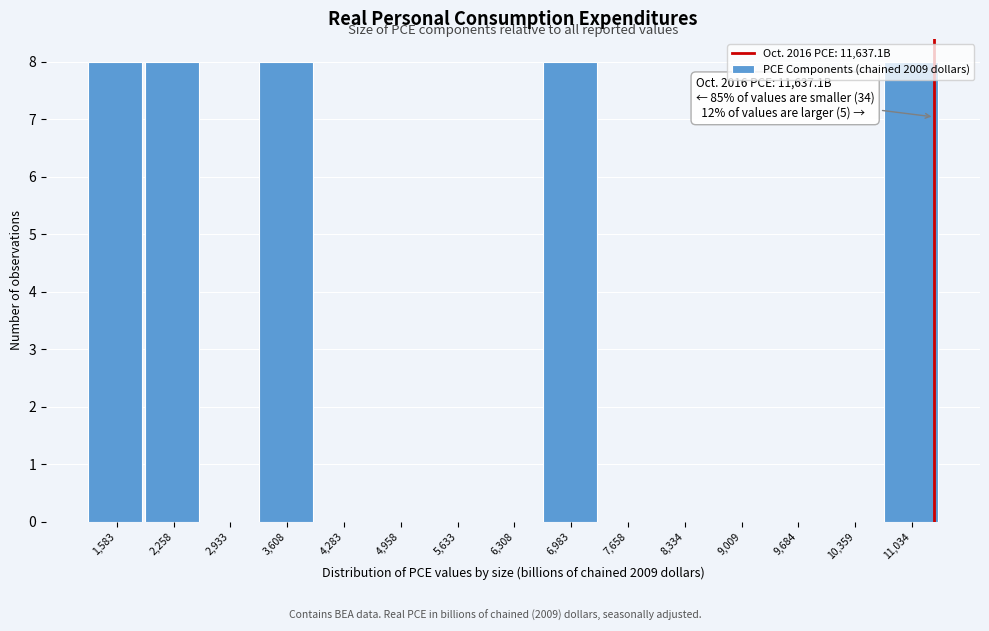

What is the greatest value displayed?

8